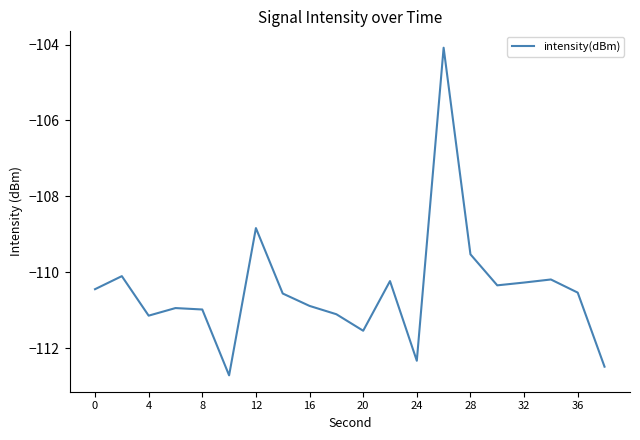

What is the maximum value shown in the chart?

-104.1